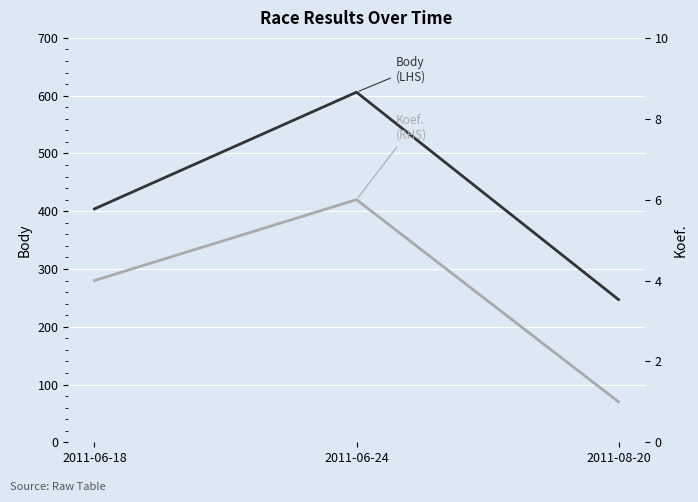

What is the highest value of the Koef. (RHS) series?

6